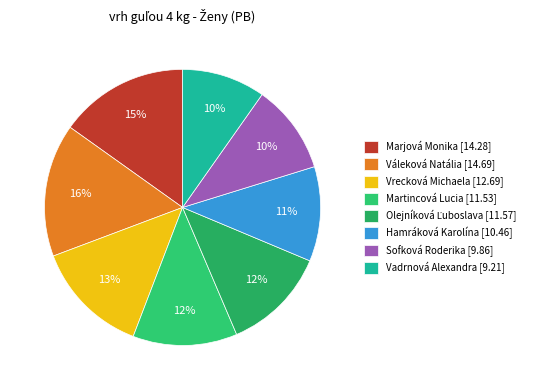

To the nearest percent, what portion does Vrecková Michaela represent?

13%